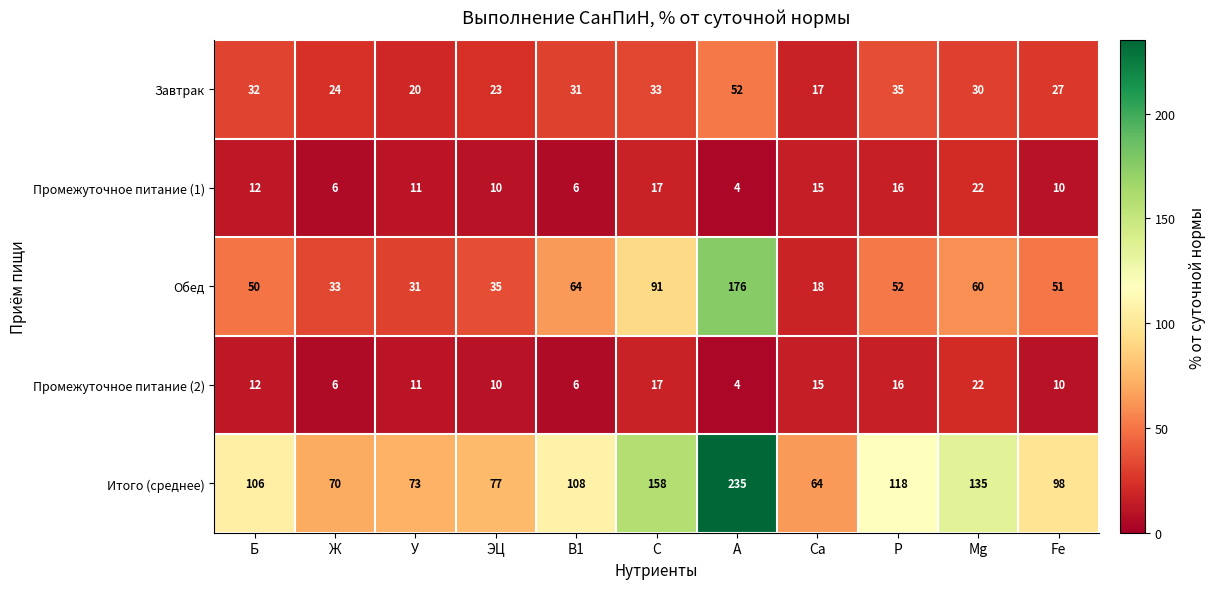

Between ЭЦ and Mg, which series saw the biggest shift?

Итого (среднее)